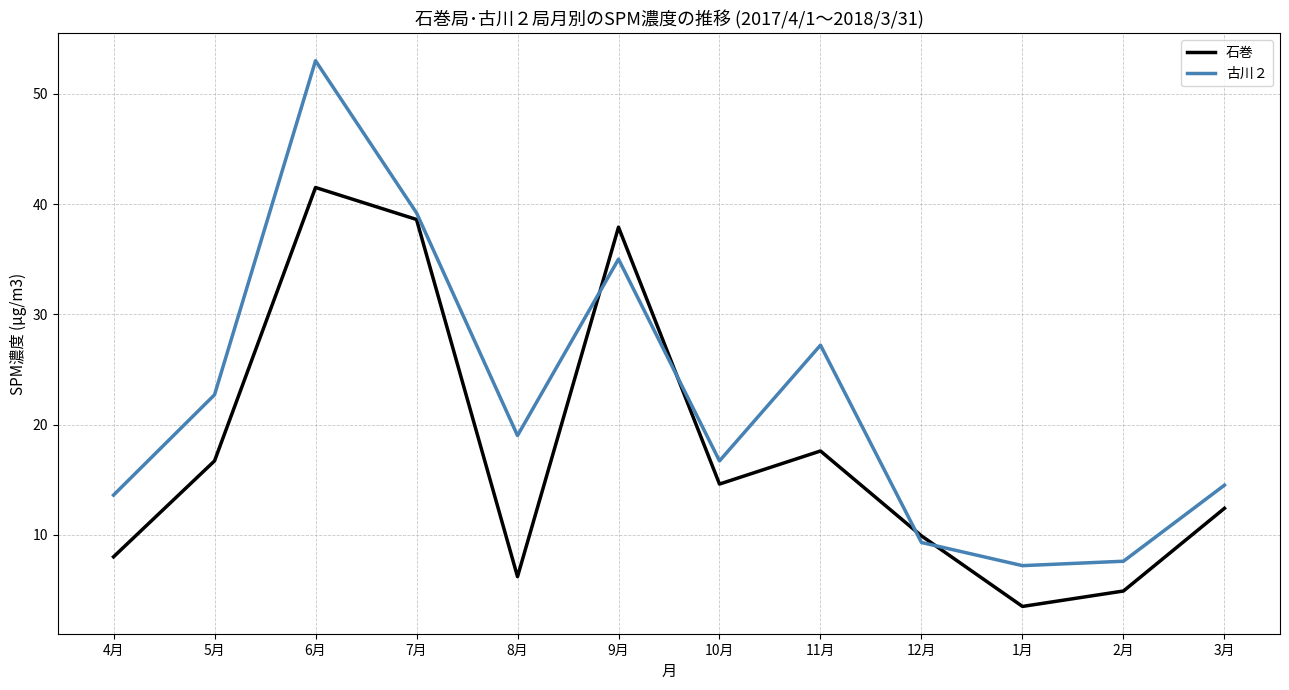

Rank the series at 4月 from highest to lowest value.

古川２, 石巻